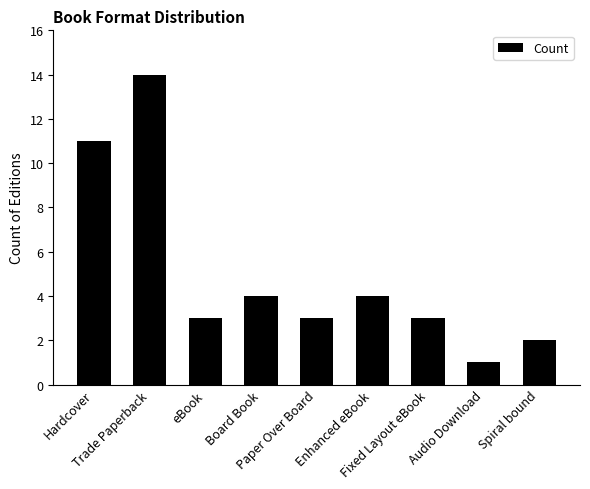

What is the average value?

5